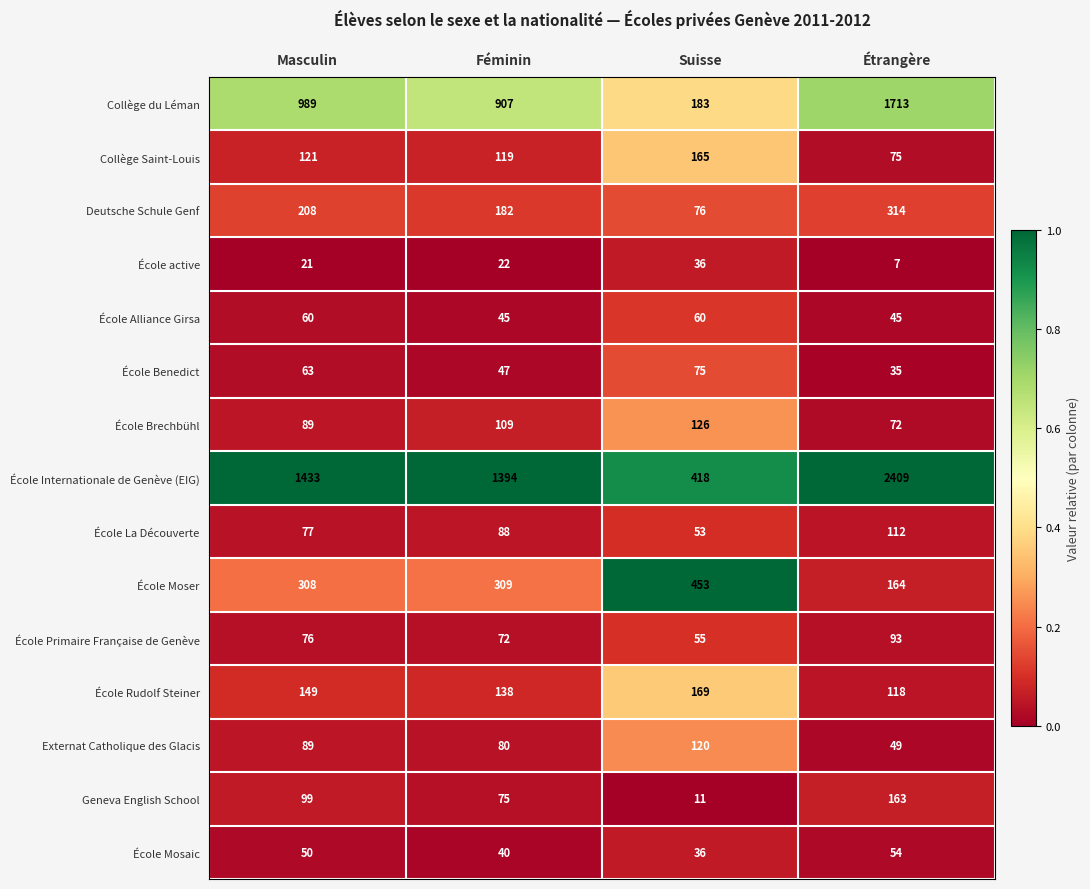

Read the École Brechbühl value at Suisse, to the nearest 10.

130